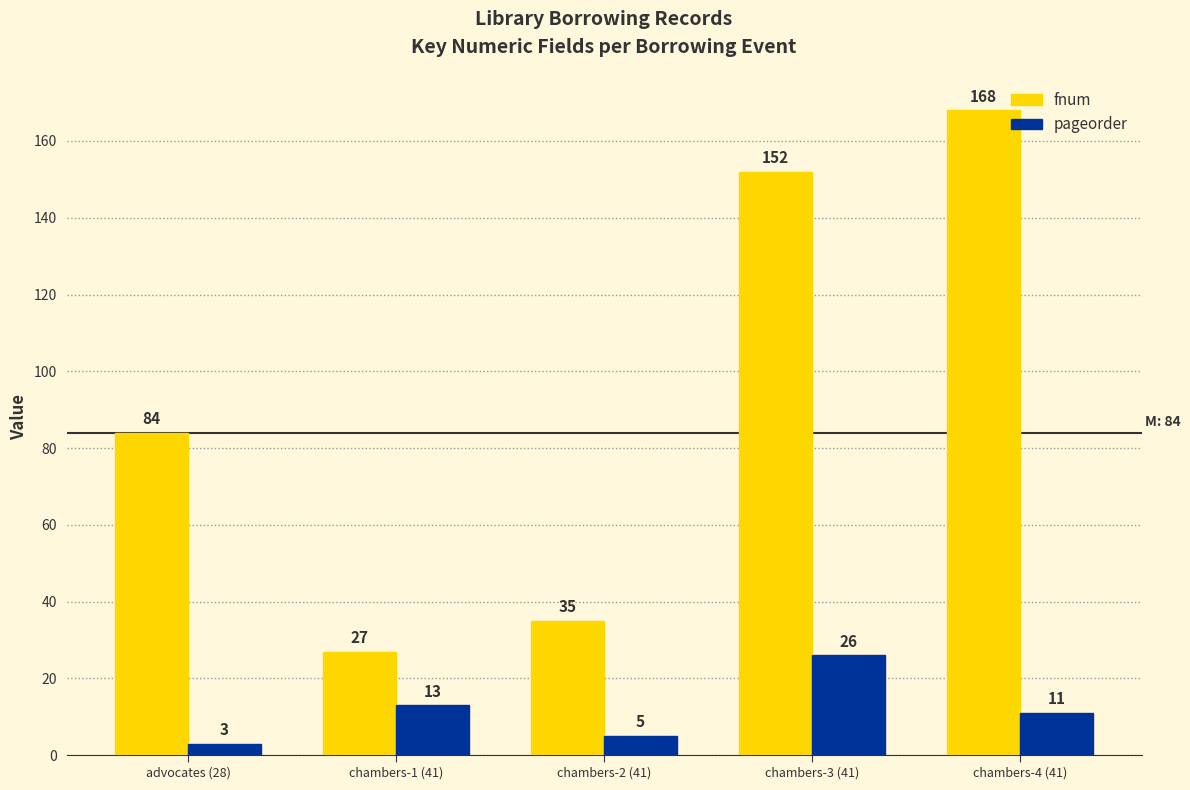

List the series in order of their overall mean, lowest first.

pageorder, fnum